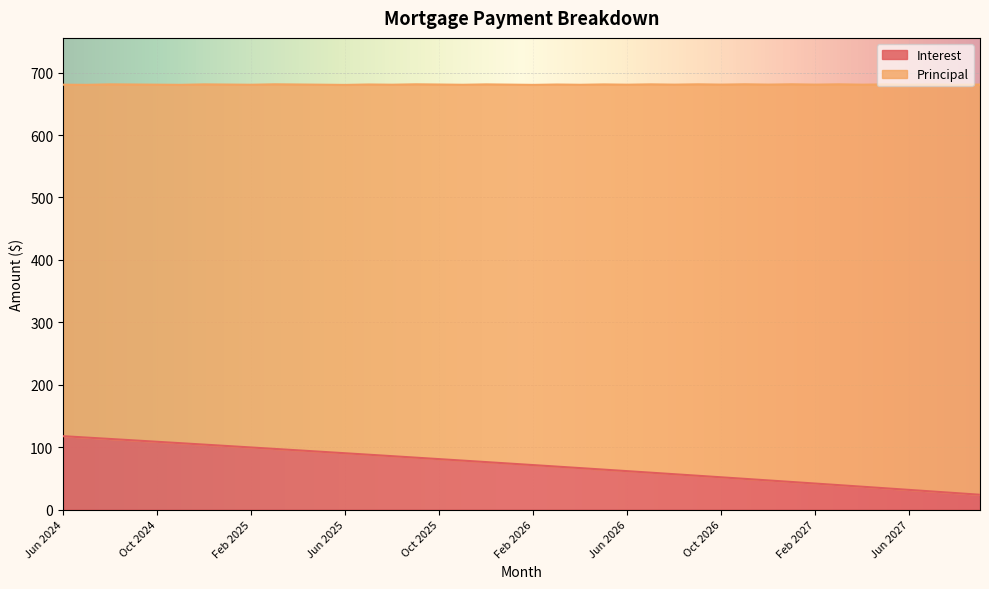

What is the average value?

71.9